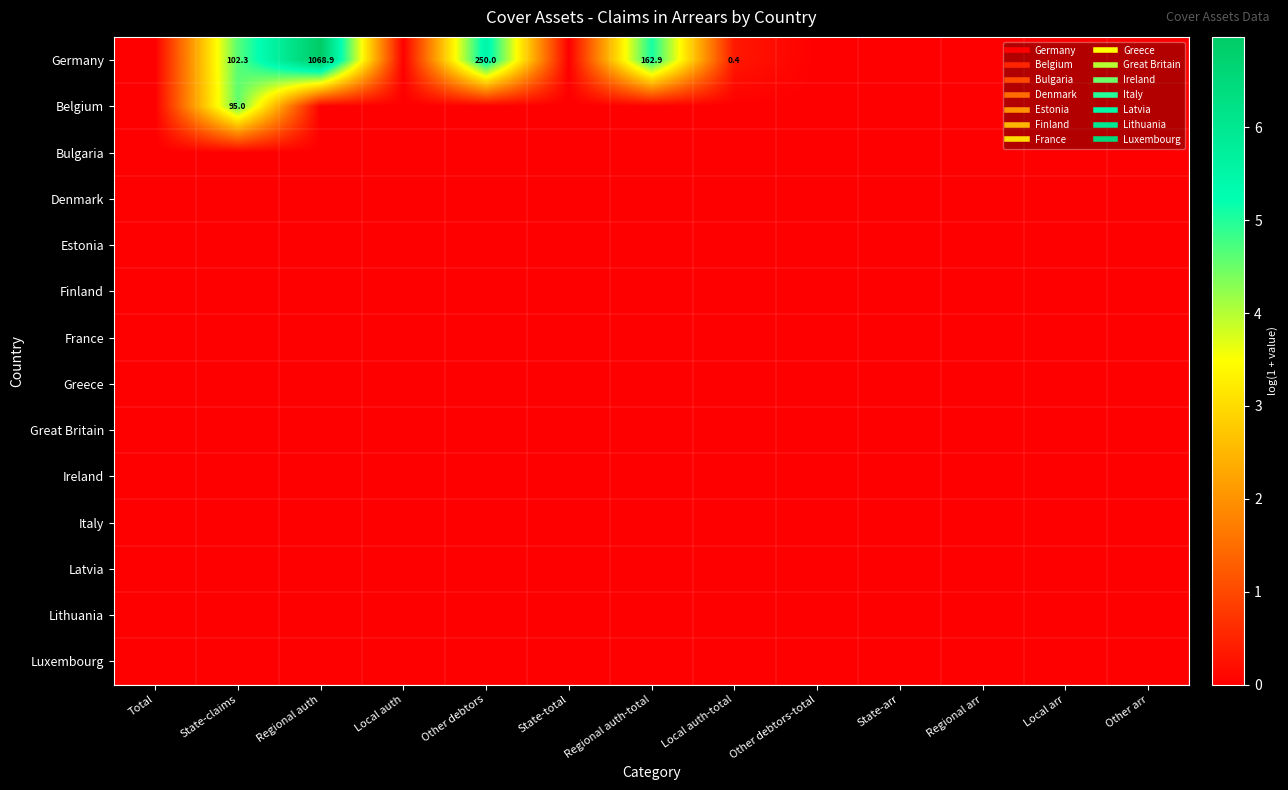

At which category is the sum across all series the highest?

State-claims